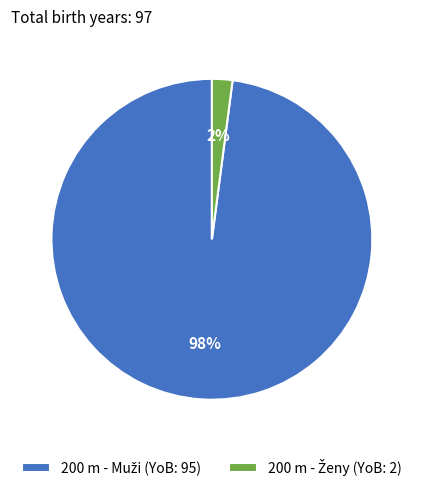

Is there any slice that represents more than half of the pie?

Yes